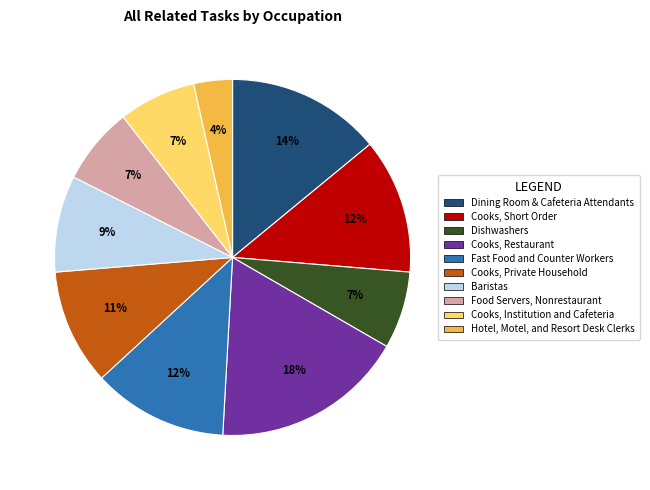

To the nearest percent, what is the difference between the largest and smallest slice percentages?

14%